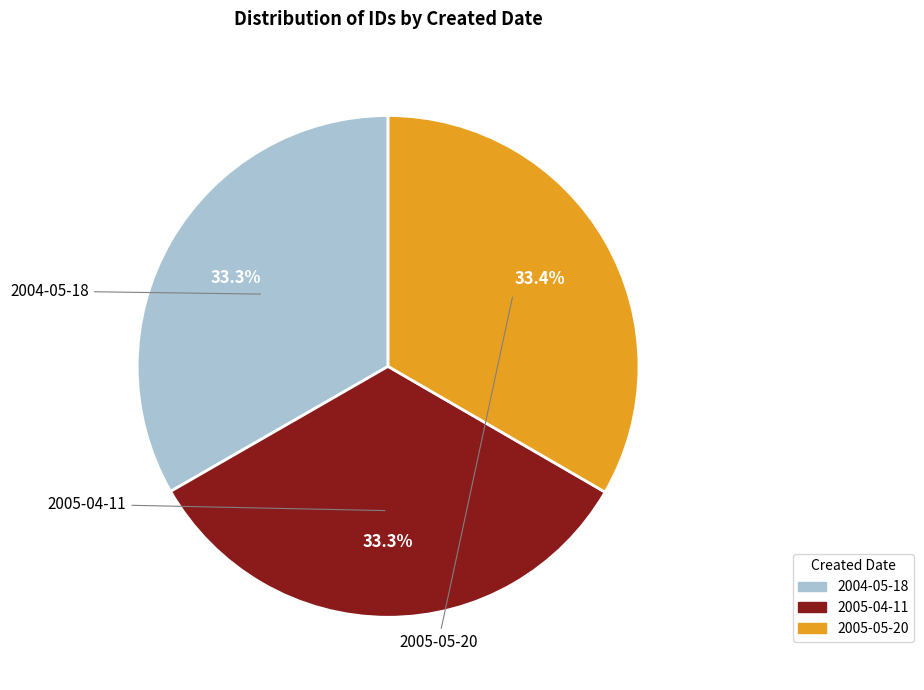

Is the sum of 2005-04-11 and 2004-05-18 greater than half?

Yes